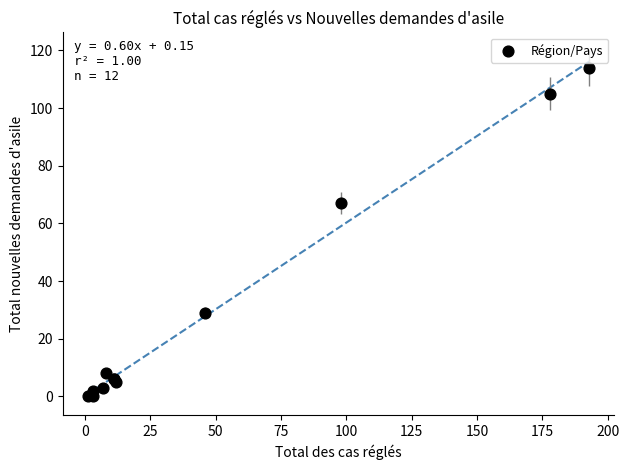

What Y value in the scatter plot is closest to 57?

67